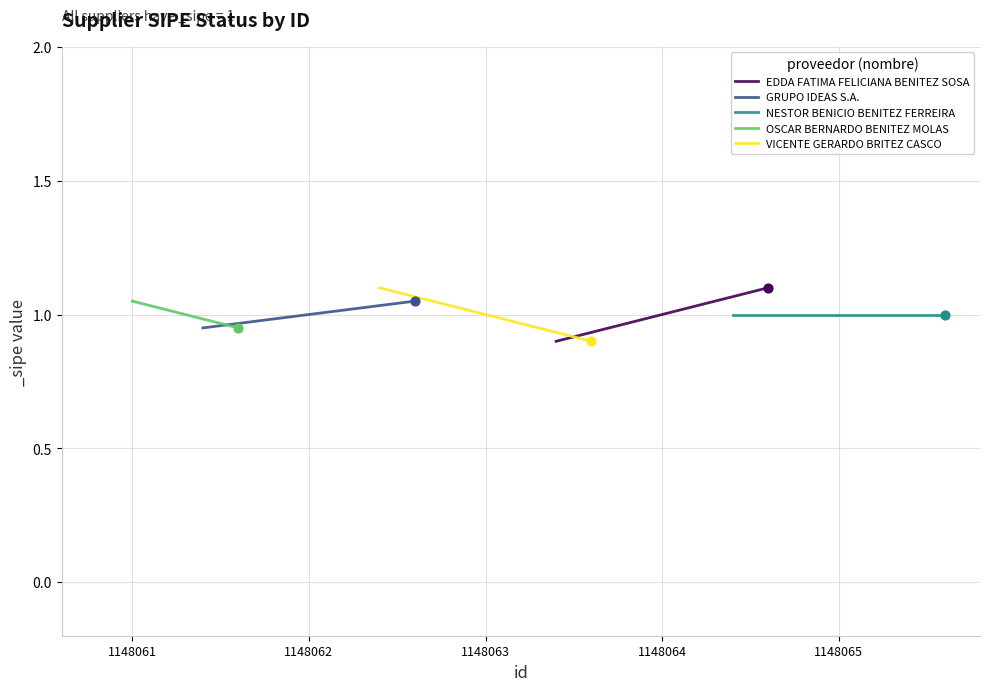

Which series reaches the maximum Y coordinate?

EDDA FATIMA FELICIANA BENITEZ SOSA